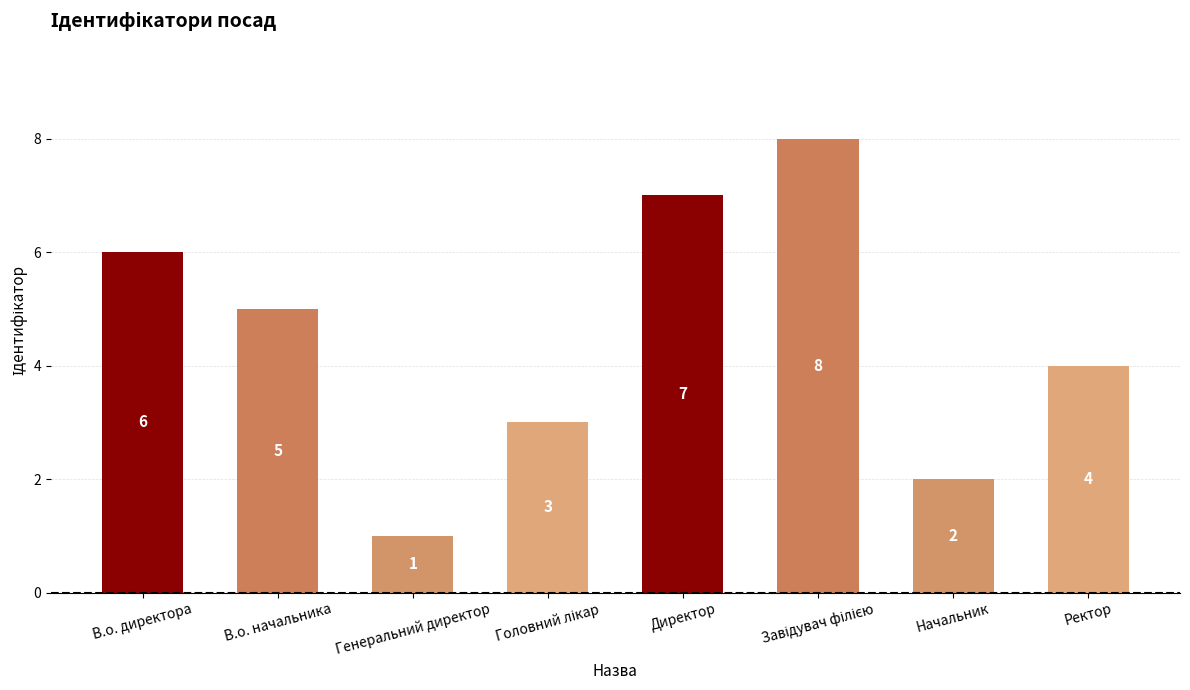

Are the bars grouped side by side (vs. stacked)?

No